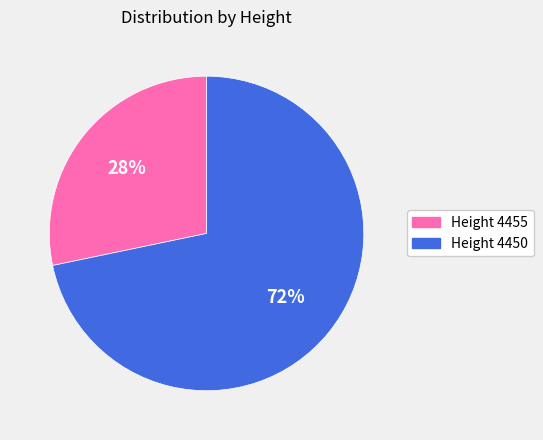

Does any single category account for the majority?

Yes